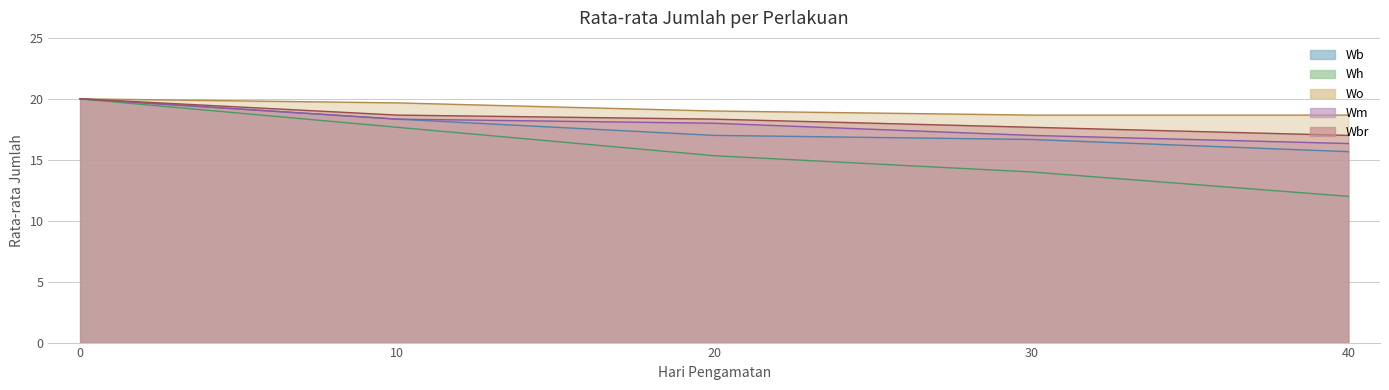

What is the maximum value for Wh?

20.0